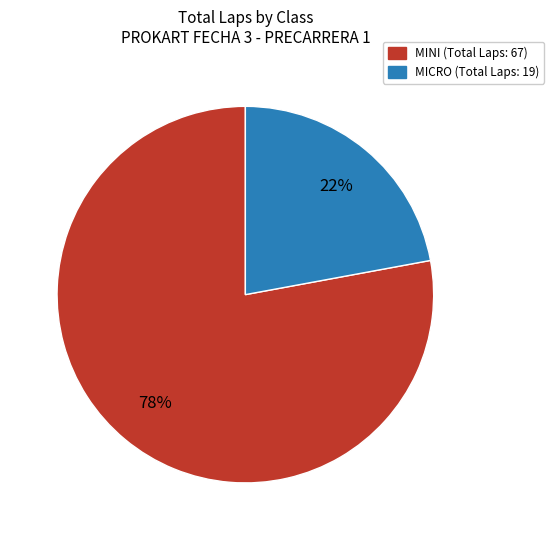

To the nearest percent, what is the average slice percentage?

50%